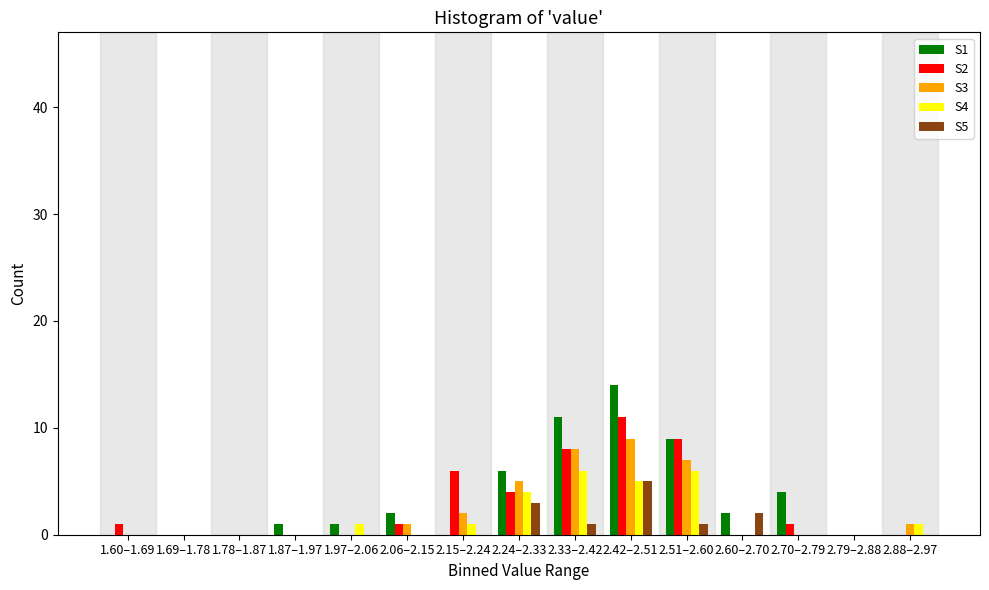

What is the maximum value shown in the chart?

14